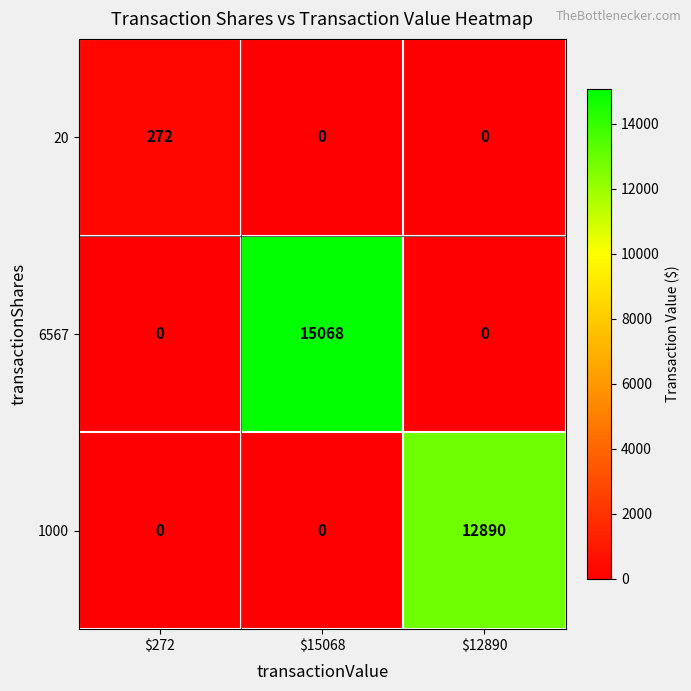

Which series has the largest range (max minus min)?

6567